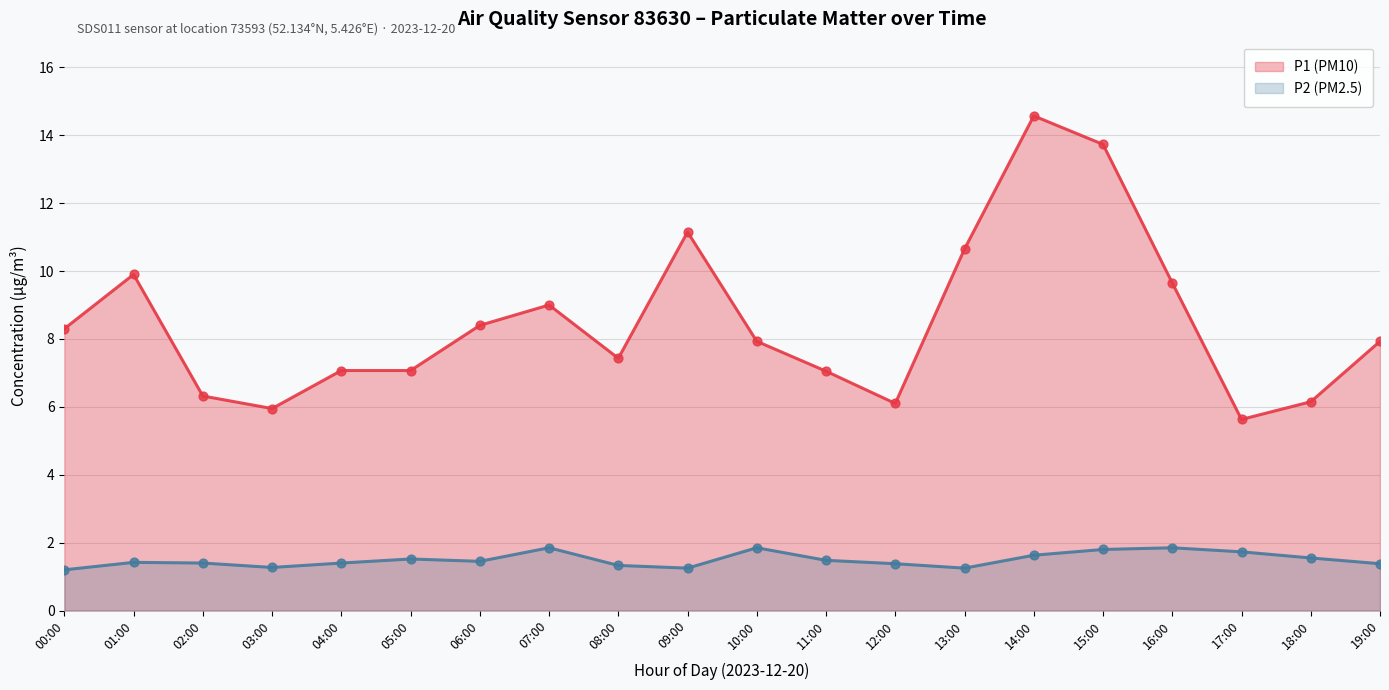

At how many categories does at least one series exceed 12?

2